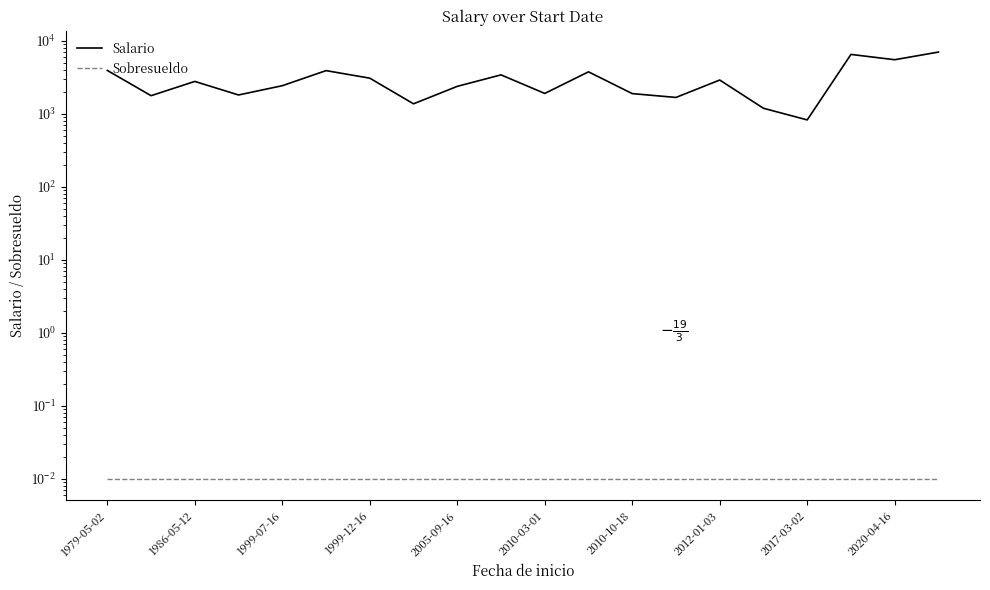

True or false: Sobresueldo has more than 0 points higher than both neighbors.

False